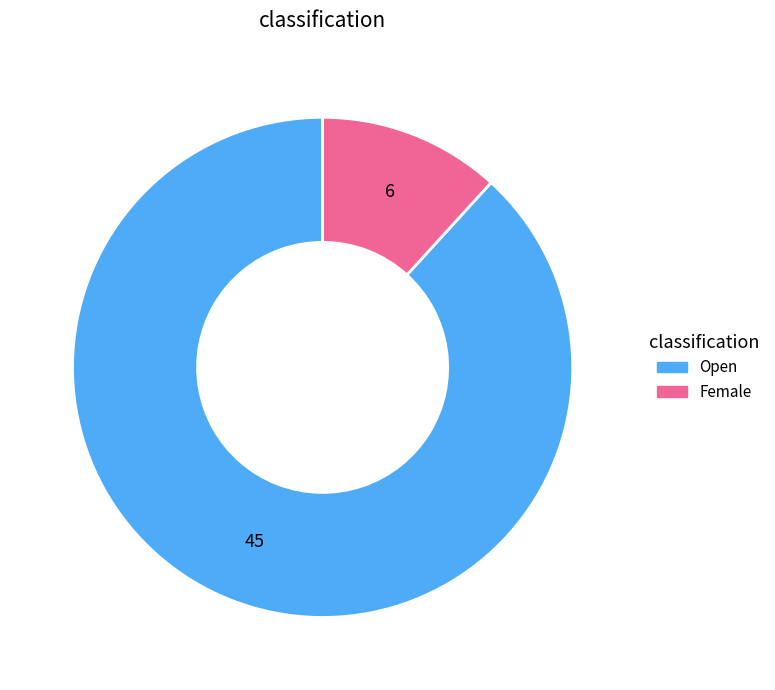

Combined, do Female and Open account for over 50%?

Yes